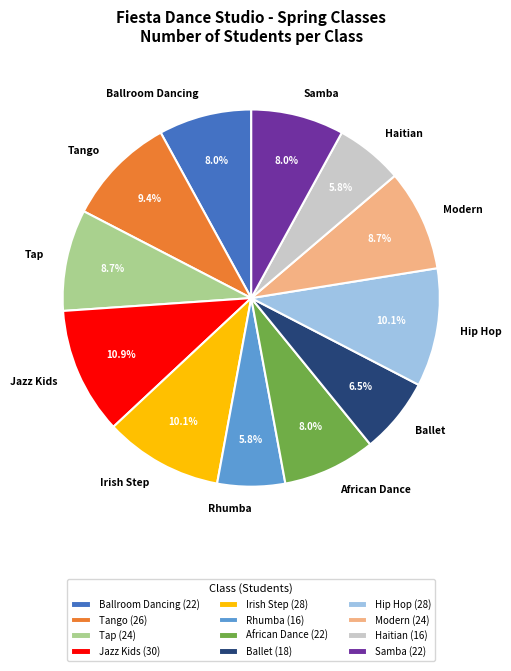

To the nearest percent, what portion does Ballroom Dancing represent?

8%